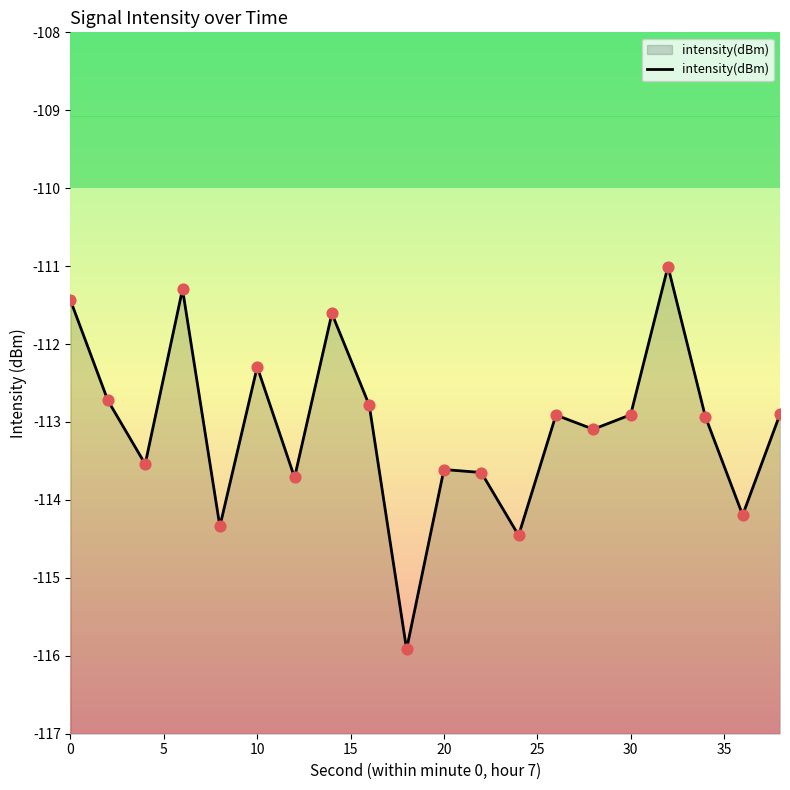

Which has a higher value, 10 or 30?

10